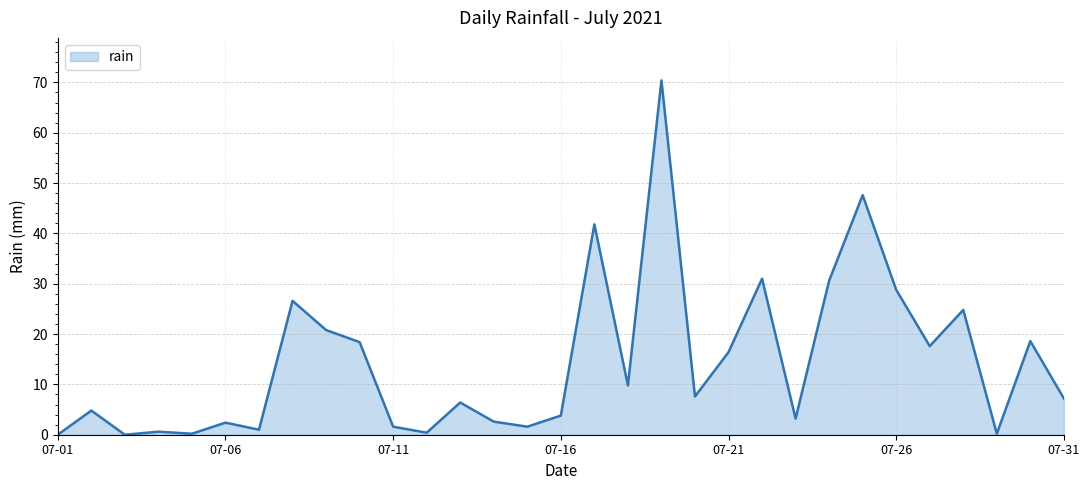

What is the difference between the maximum and minimum values?

70.4